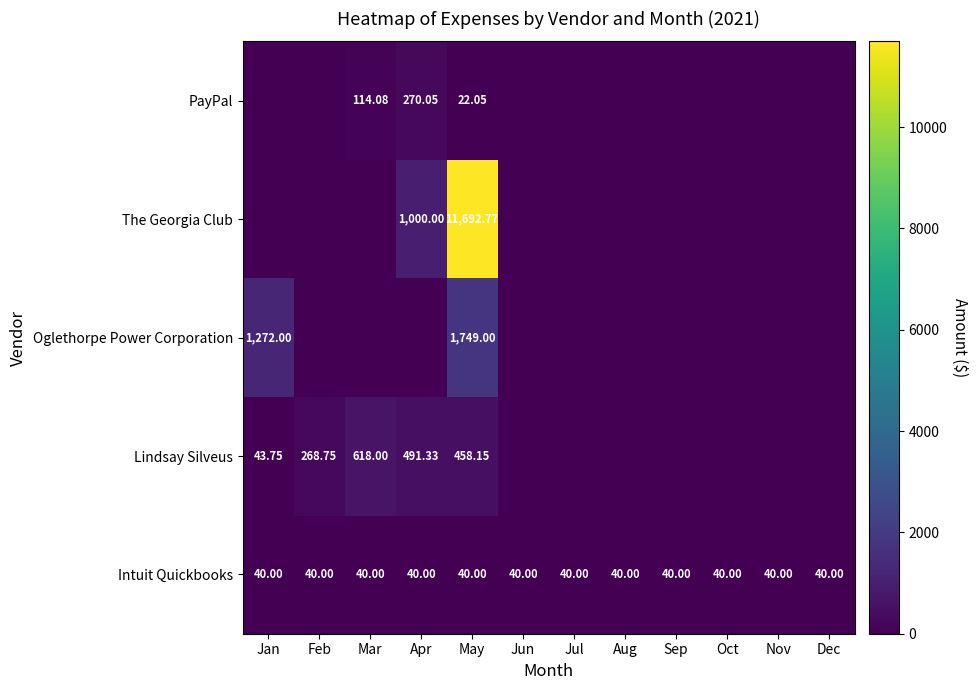

What is the total value across all series at Feb?

308.8